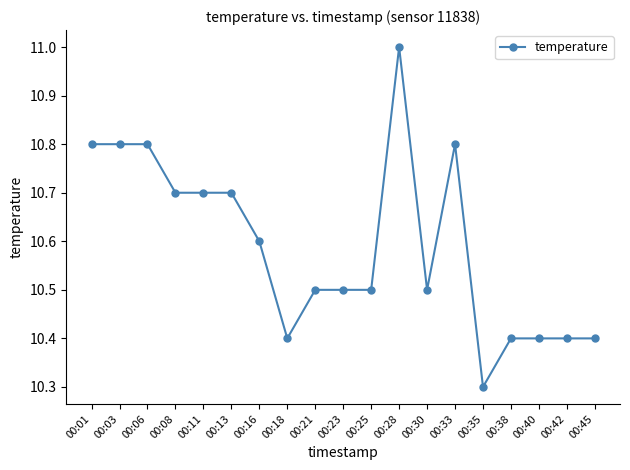

What is the sum of the values at 00:06 and 00:40?

21.2